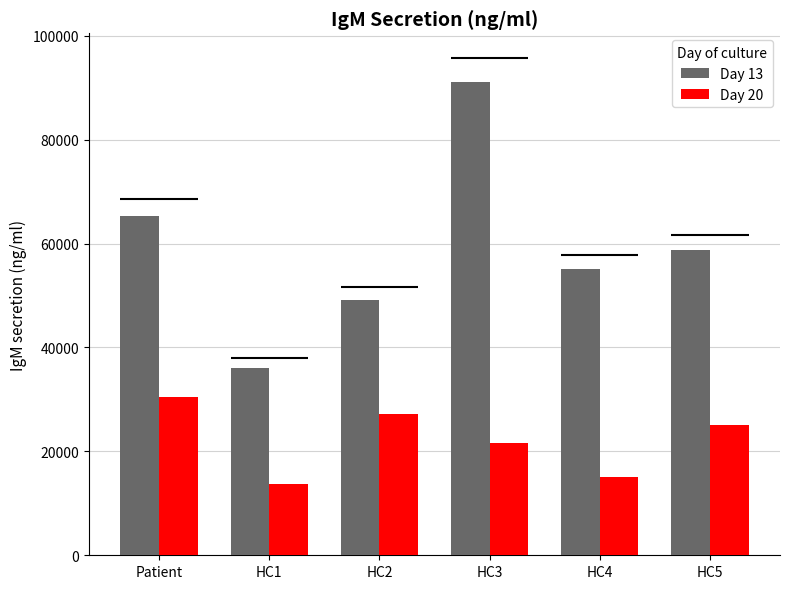

What is the average value of the Day 20 series?

22179.0